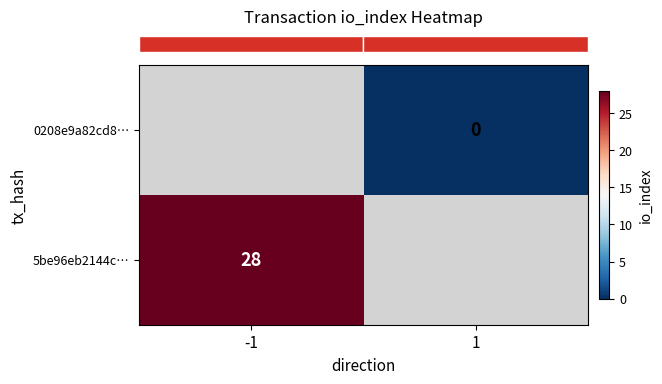

How many distinct data groups are displayed?

2